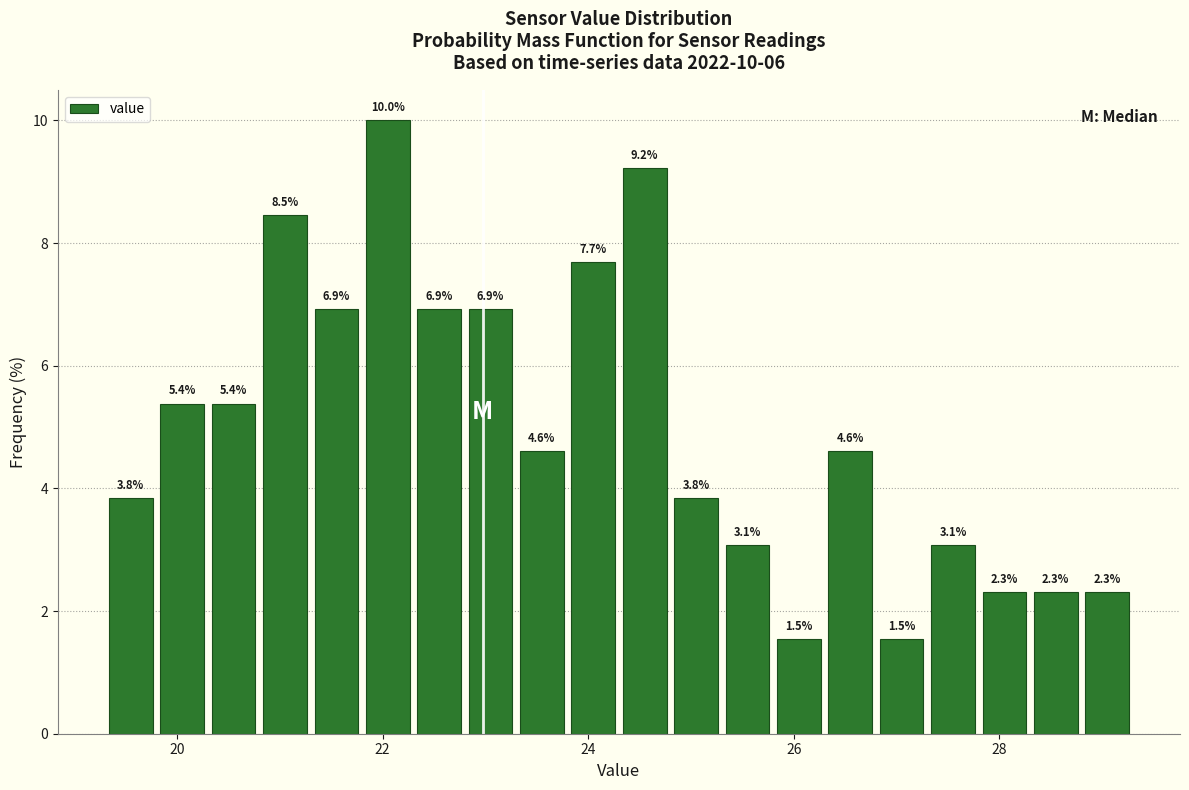

Around what value on the x-axis is the tallest bar? Give the approximate position of its centre, as read against the axis.

22.0